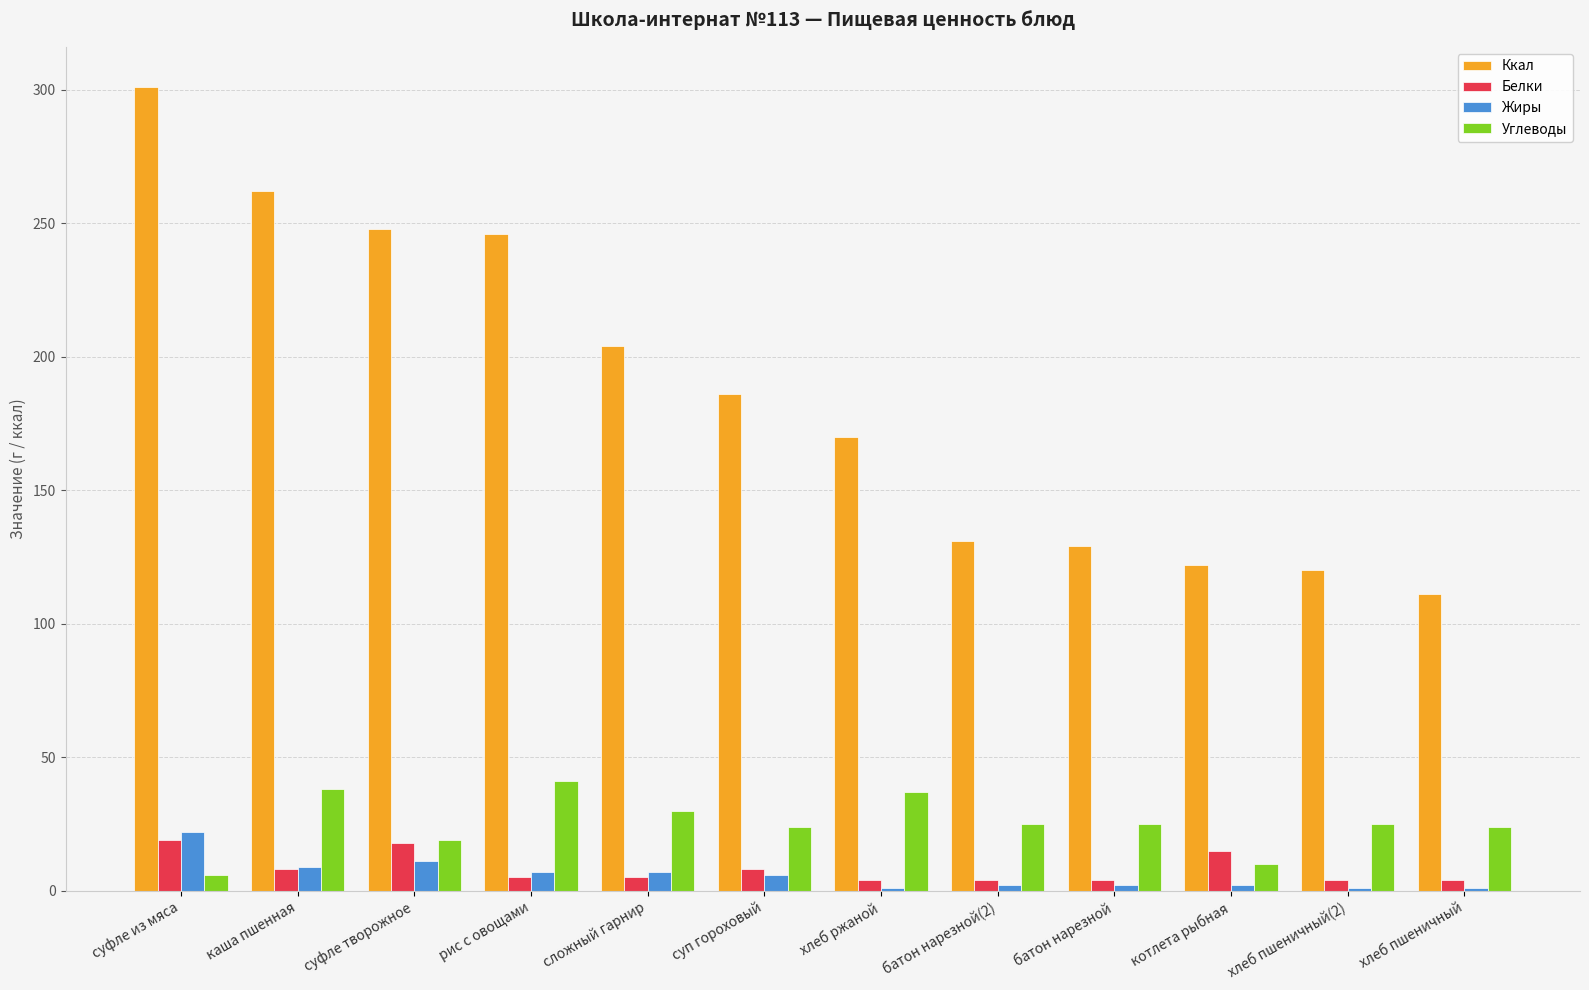

Which series has the largest total across all categories?

Ккал